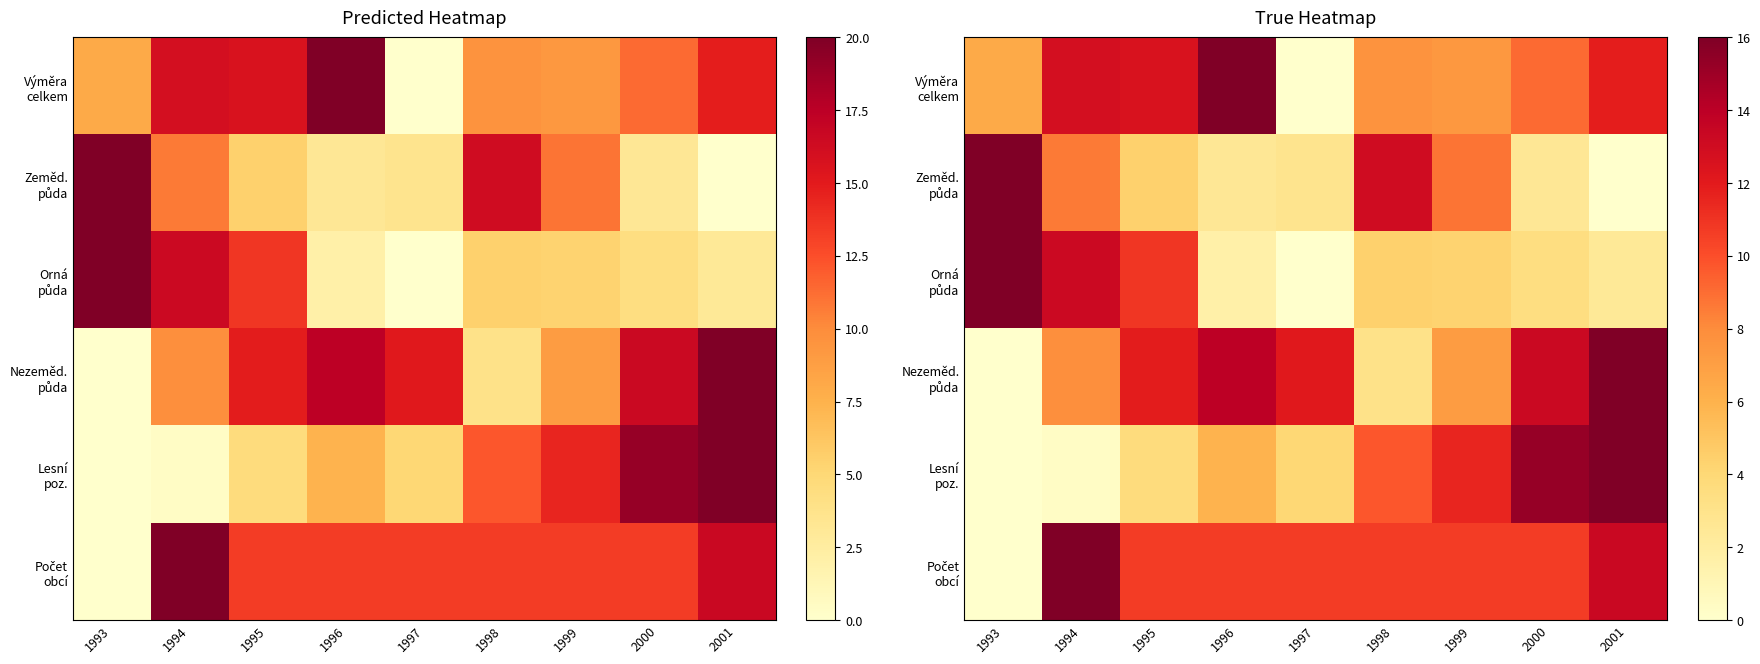

Read the Zeměd. půda value at 1996.

2.6